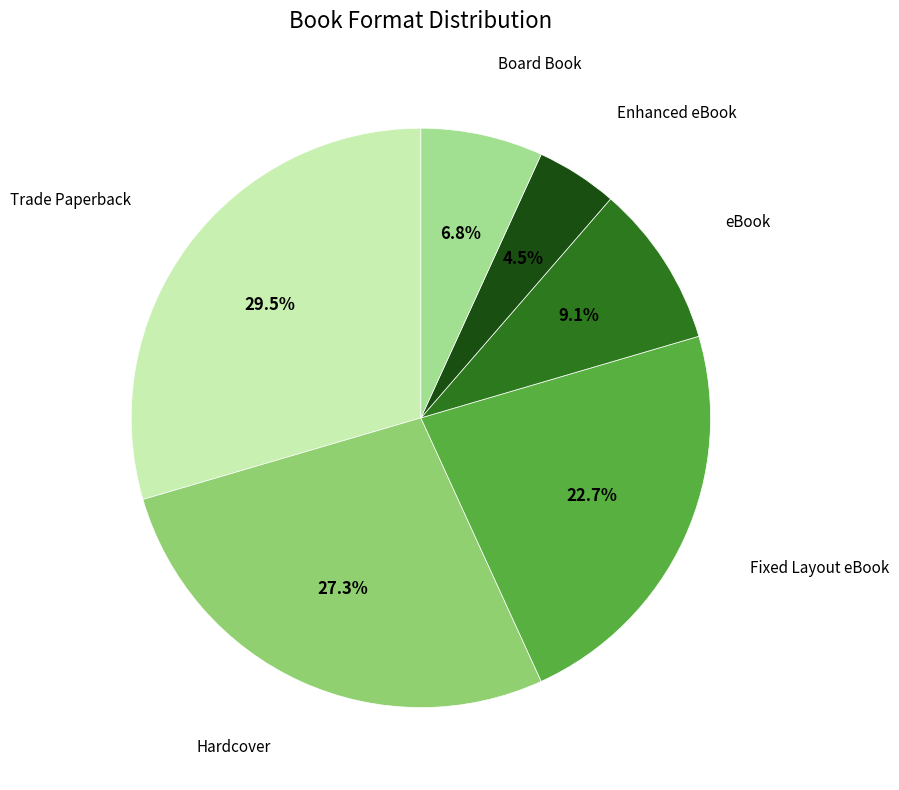

Rank the categories by value from highest to lowest.

Trade Paperback, Hardcover, Fixed Layout eBook, eBook, Board Book, Enhanced eBook